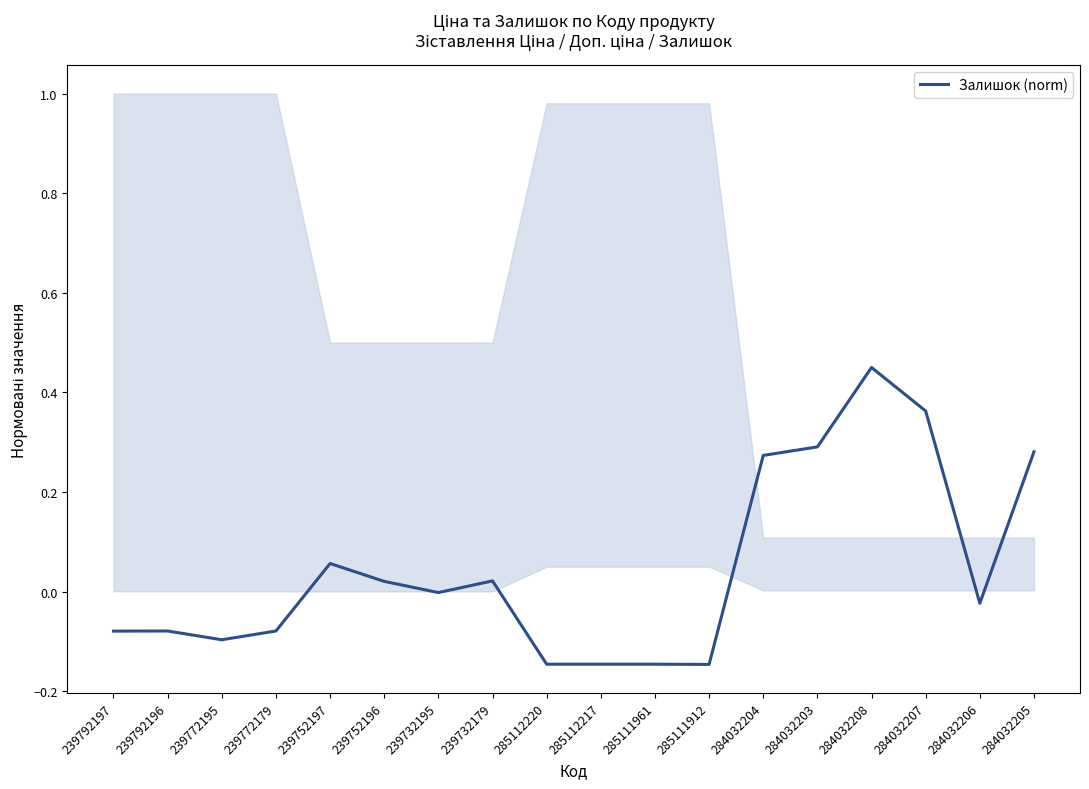

Where does the data first go above 0?

239752197